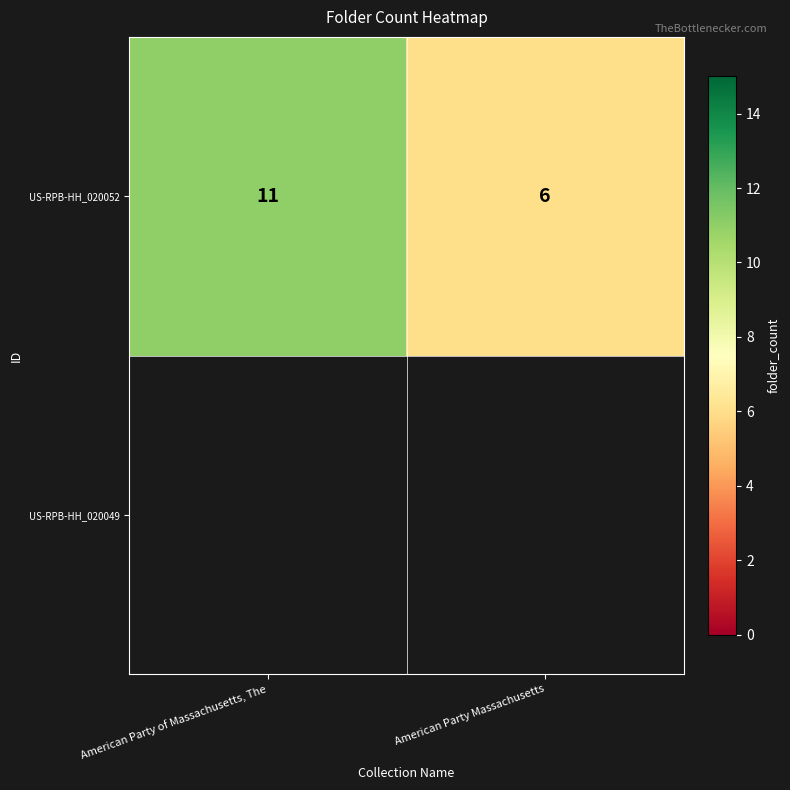

What value does the data have at American Party of Massachusetts, The?

11